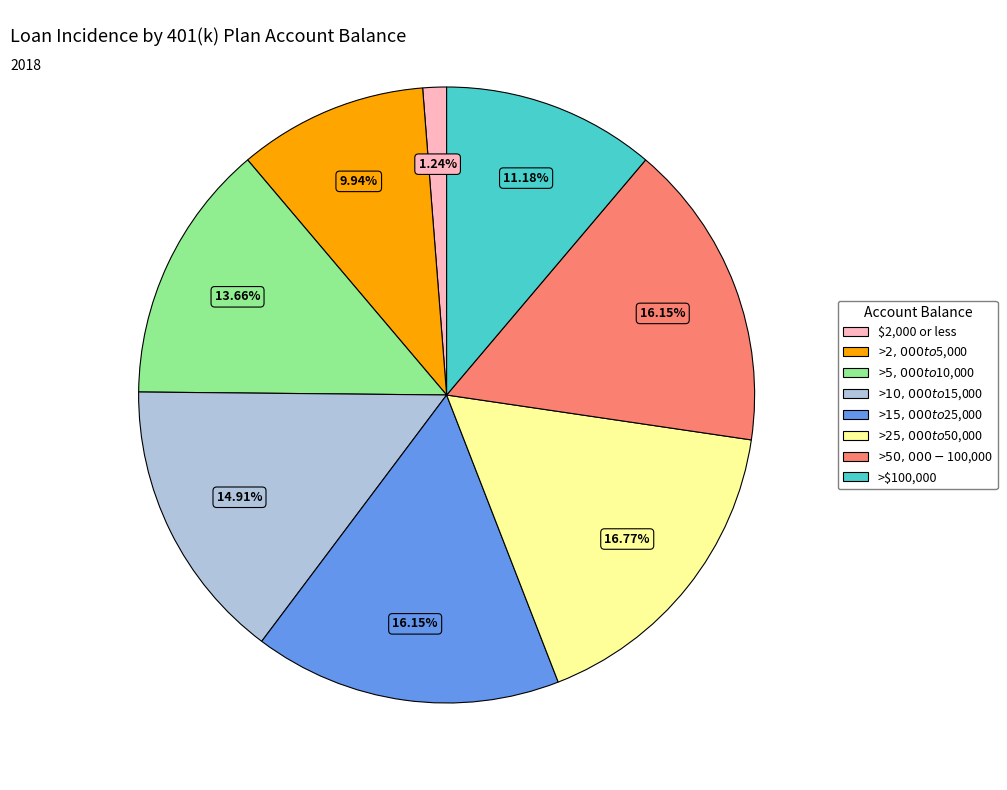

Is it true that >$2,000 to $5,000 is 10% of the pie?

True